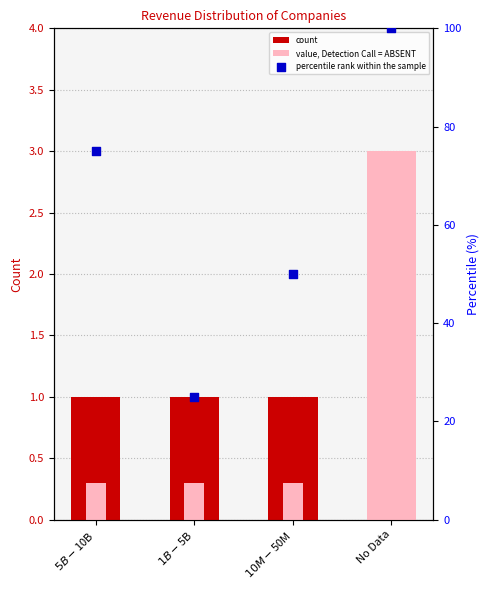

Approximately how many times larger is the value at $1B-$5B compared to $5B-$10B?

1.0